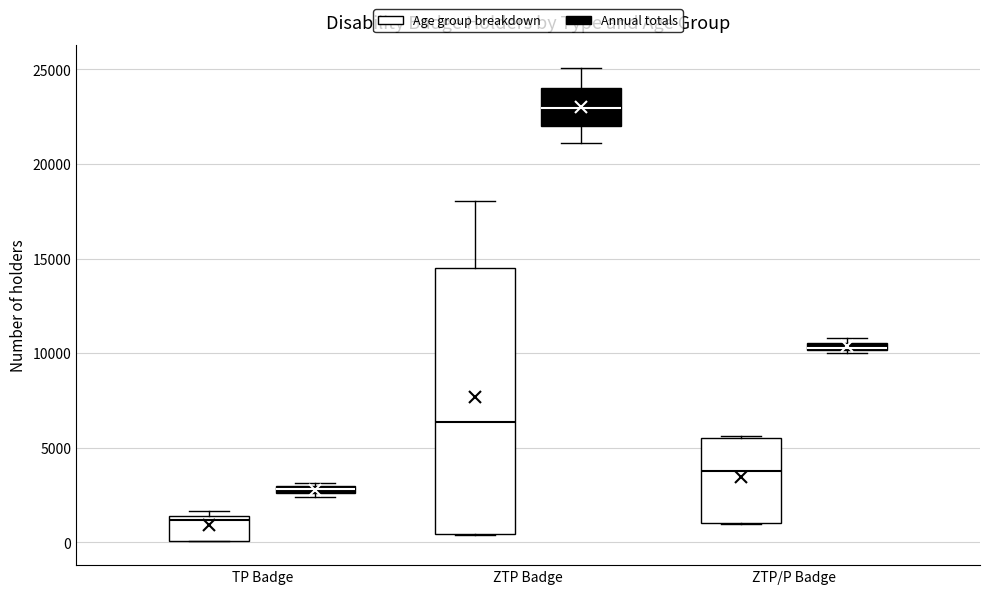

Where does the median line of the box for TP Badge (Age group breakdown) sit on the y-axis? The values are not printed on the chart, so give them approximately, as read against the axis.

1000